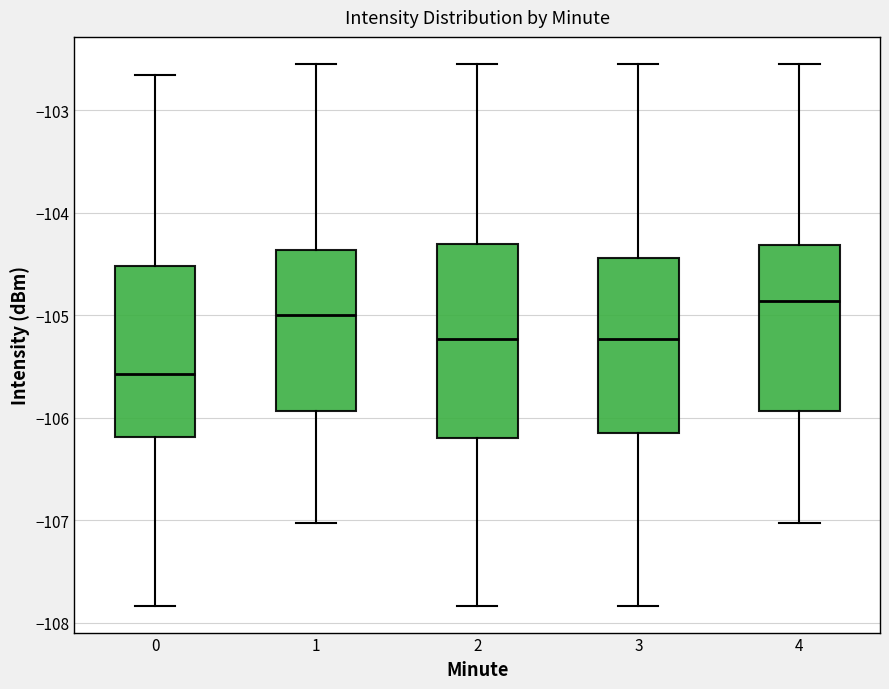

Comparing the boxes themselves (not the whiskers), which one is the tallest?

2